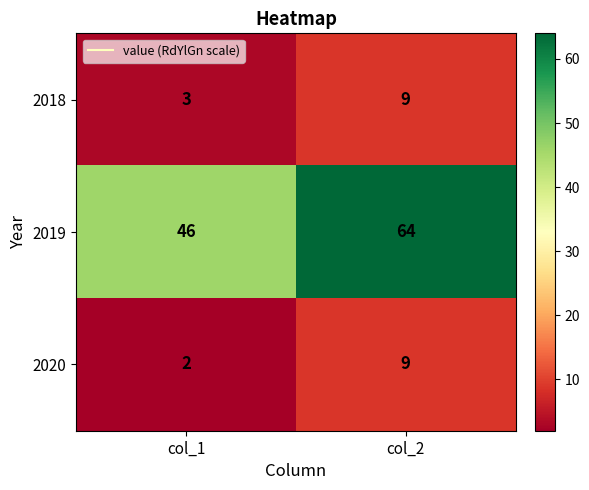

At which label is 2020 closest to 5?

col_1